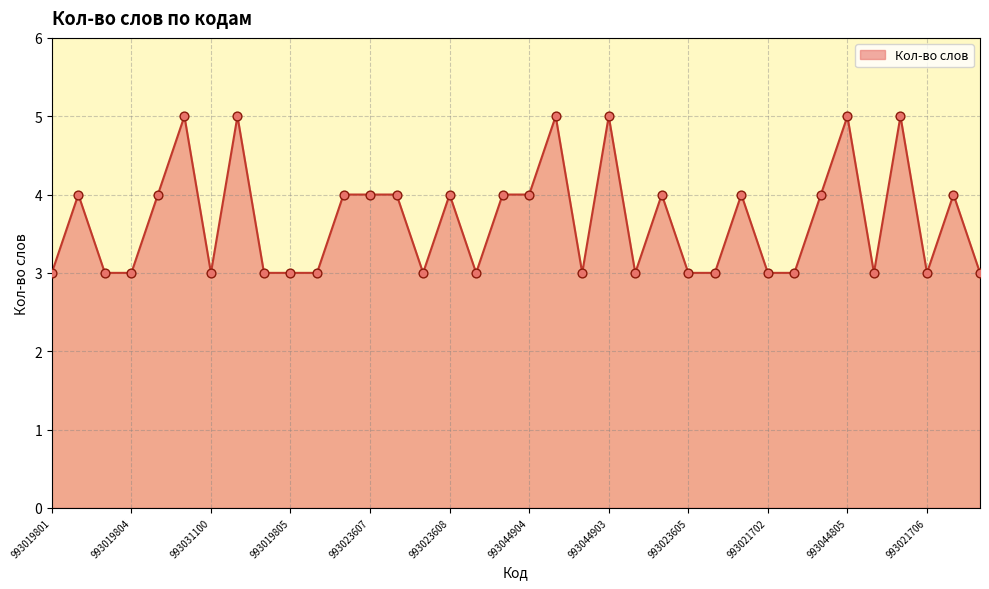

What is the greatest value displayed?

5